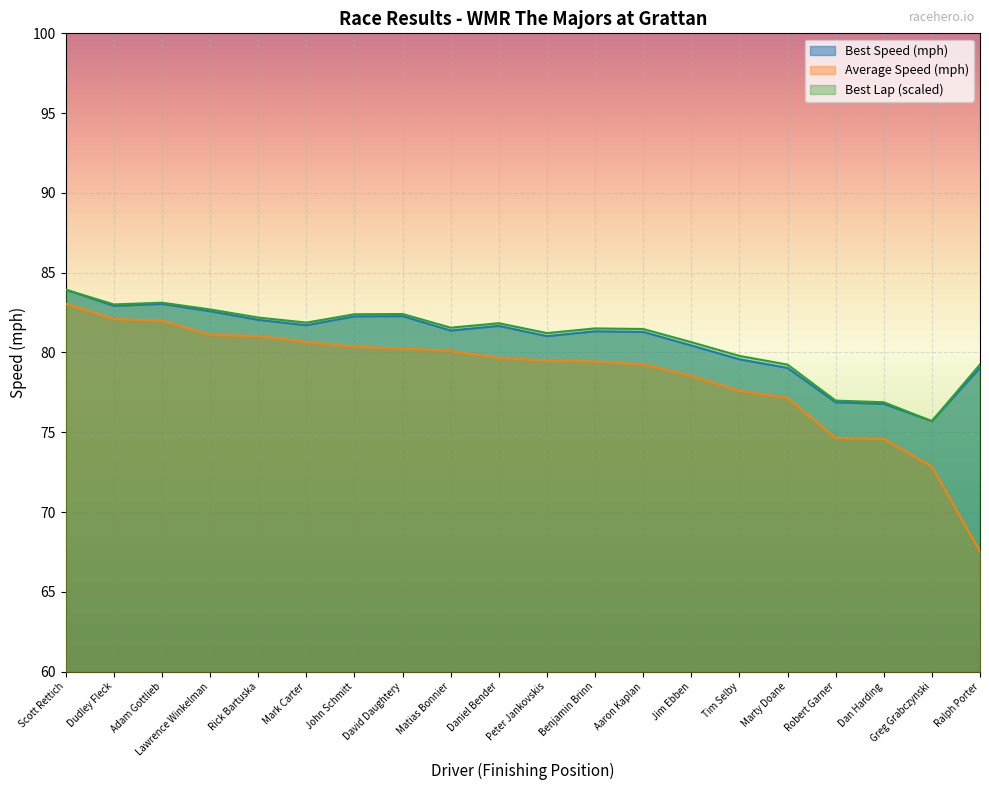

Which series has the largest total across all categories?

Best Lap time